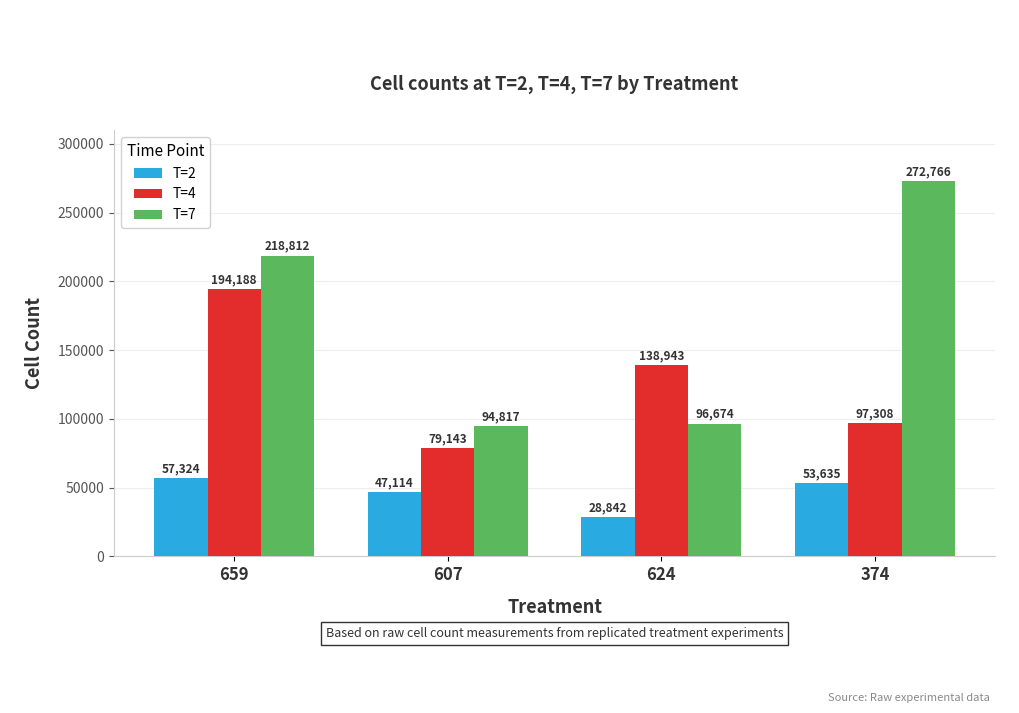

How many groups of bars are there?

4